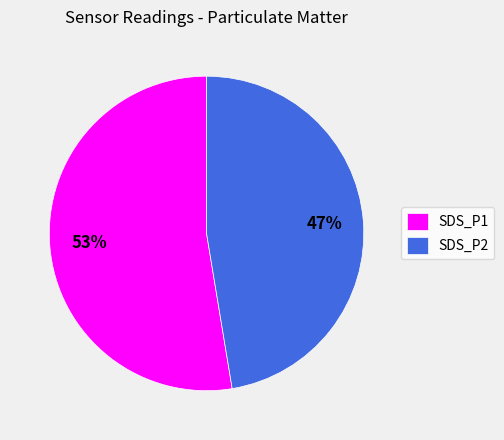

Which category accounts for the majority?

SDS_P1